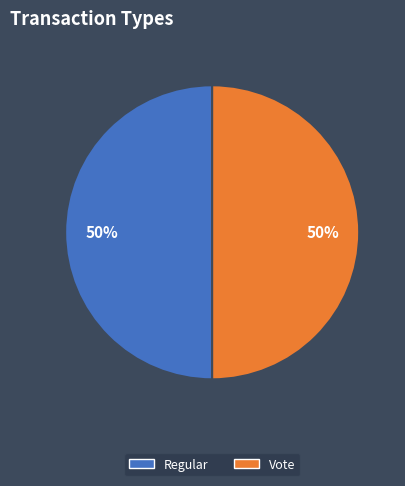

Approximately how many times larger is the value at Vote compared to Regular?

1.0